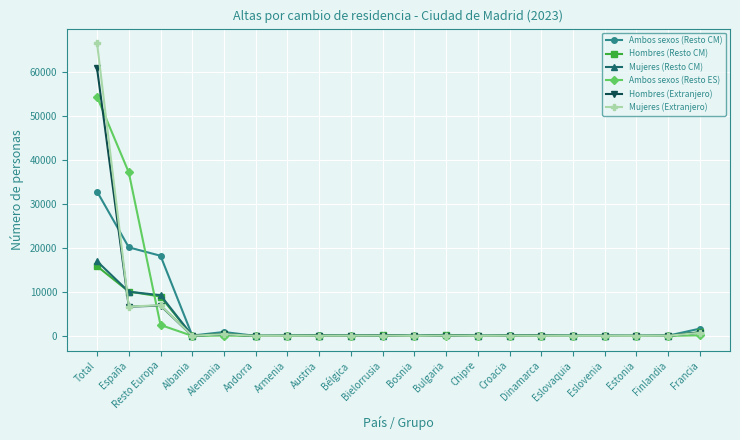

At which category is the sum across all series the highest?

Total